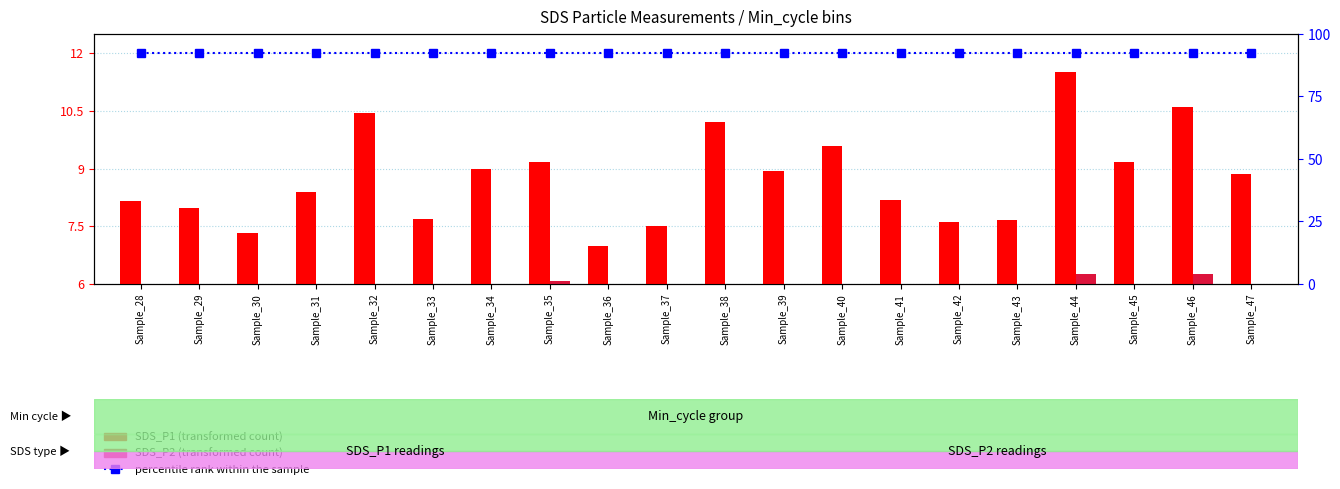

Count the number of categories in the chart.

20